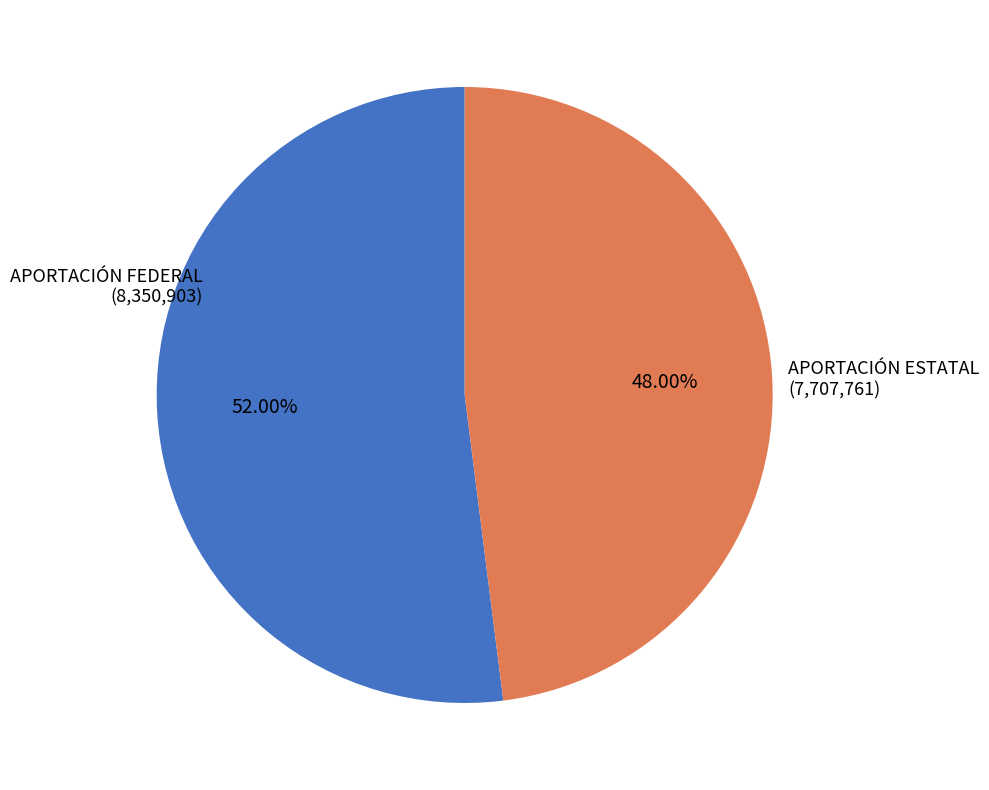

What is the ratio of the value at APORTACIÓN ESTATAL (7,707,761) to the value at APORTACIÓN FEDERAL (8,350,903)?

0.9